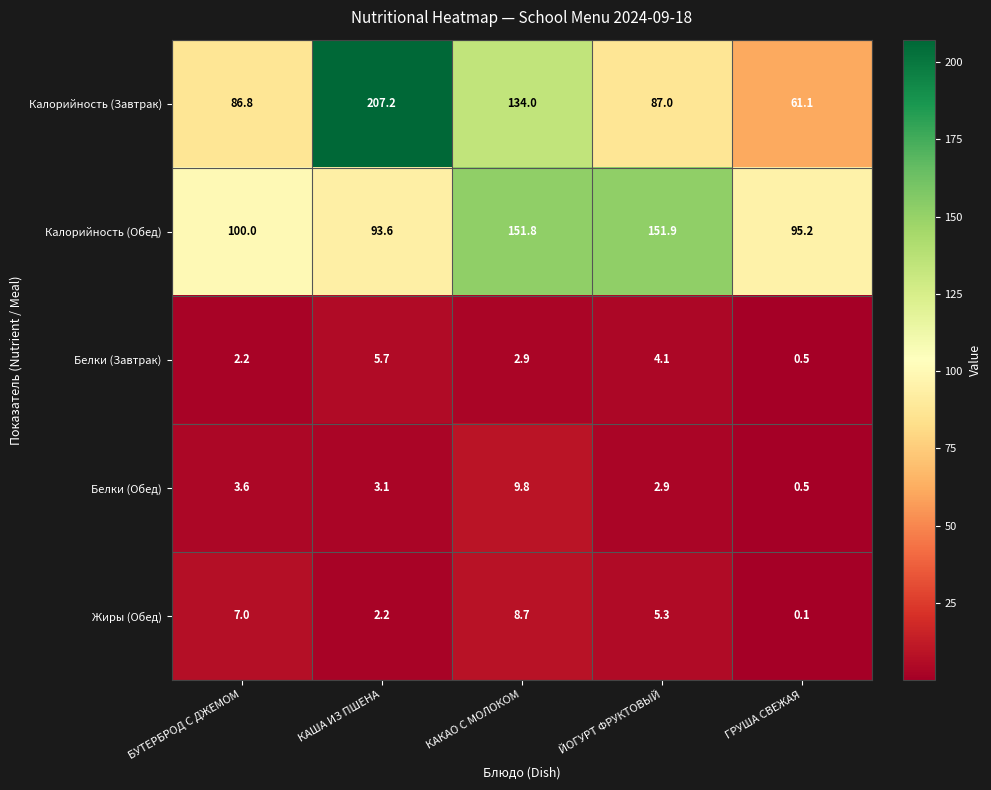

What is the difference between the Белки (Обед) values at ЙОГУРТ ФРУКТОВЫЙ and КАКАО С МОЛОКОМ?

6.9